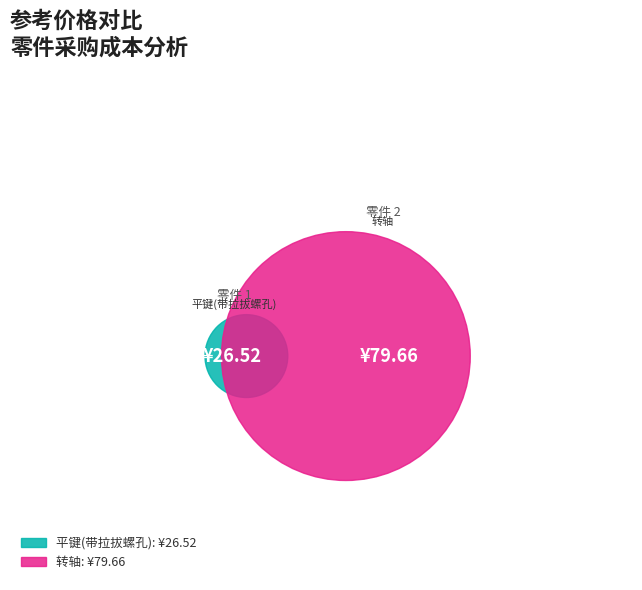

Which category has the biggest portion of the pie?

2